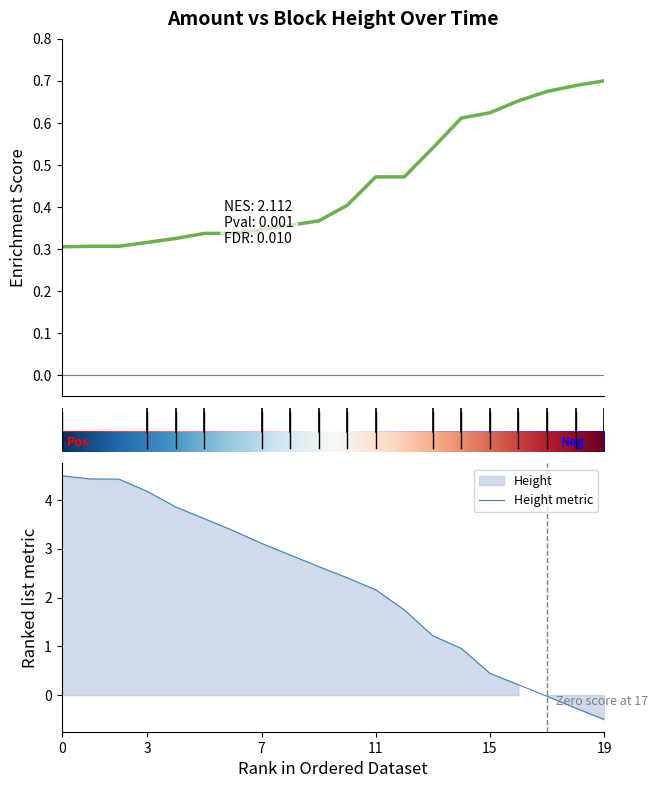

Is it true that the value at 2018-06-02 is 1.4?

False